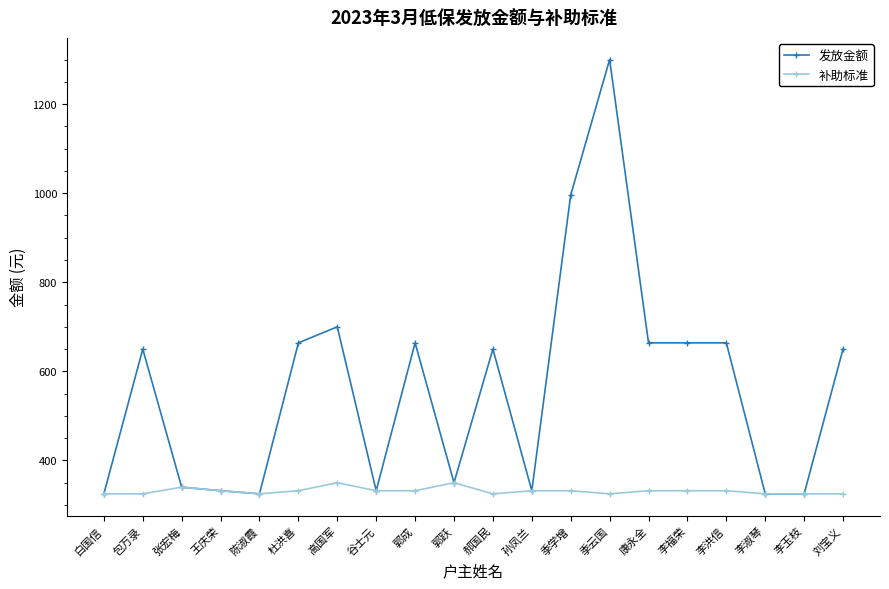

Reading left to right, transcribe all the data shown in this chart.

发放金额: 325	650	340	332	325	664	700	332	664	350	650	332	996	1300	664	664	664	325	325	650
补助标准: 325	325	340	332	325	332	350	332	332	350	325	332	332	325	332	332	332	325	325	325